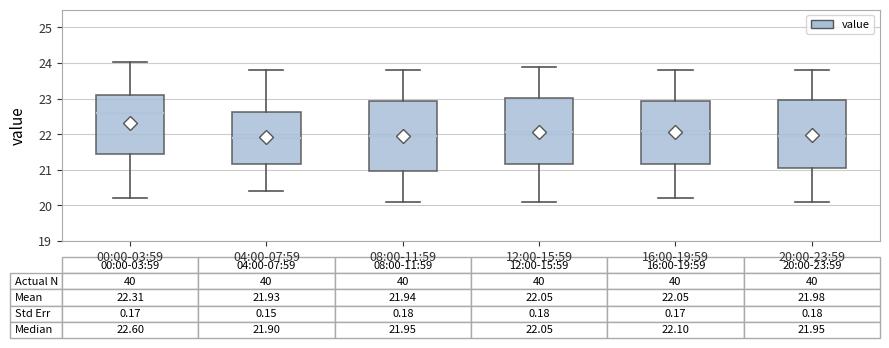

Which box has the highest median line?

00:00-03:59